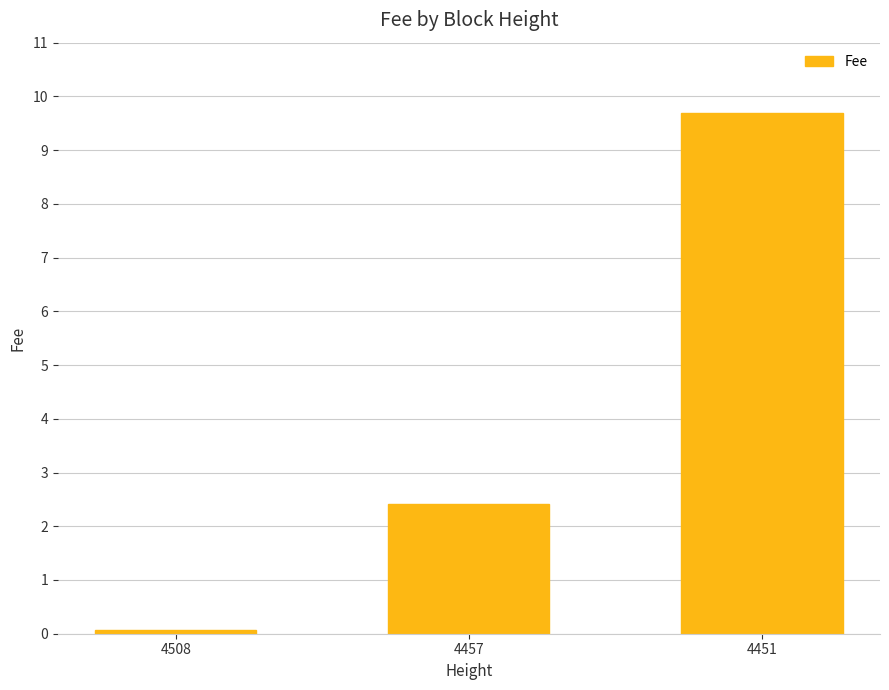

Reading left to right, list all the values displayed in this chart.

4508=0.1	4457=2.4	4451=9.7